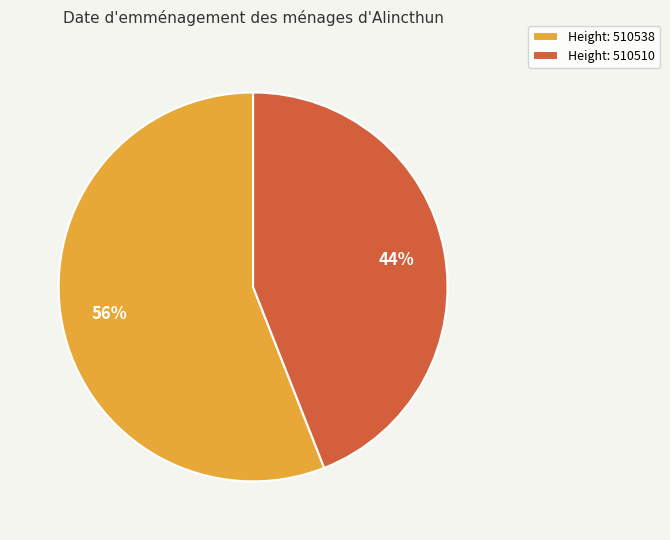

Is Height: 510538 the majority of the pie?

Yes